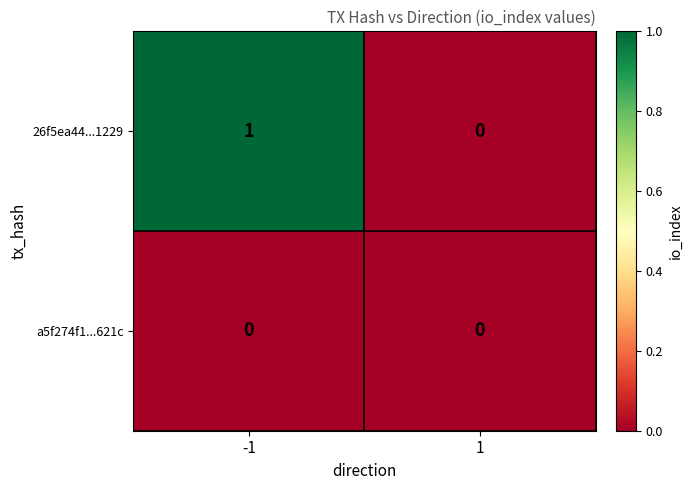

List the series in order of their overall mean, highest first.

26f5ea44...1229, a5f274f1...621c